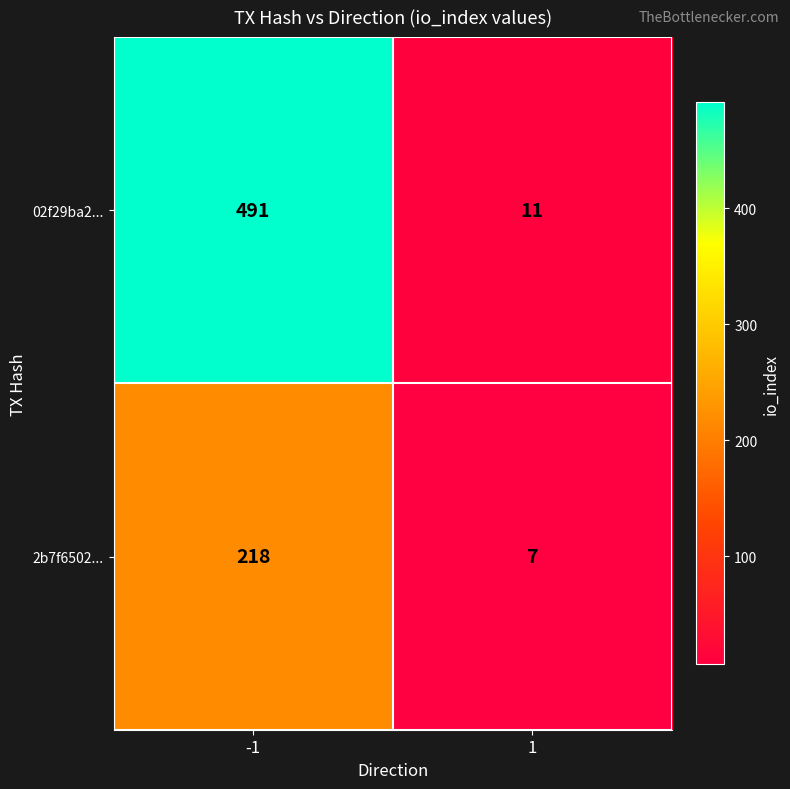

Which series has the largest total across all categories?

02f29ba2...